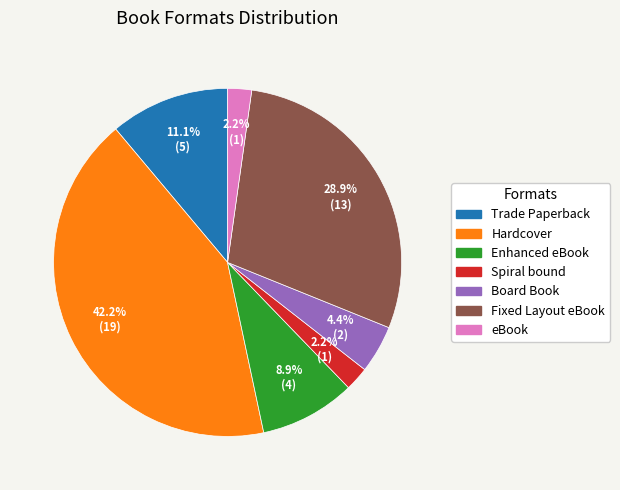

What is the largest slice in the pie chart?

Hardcover